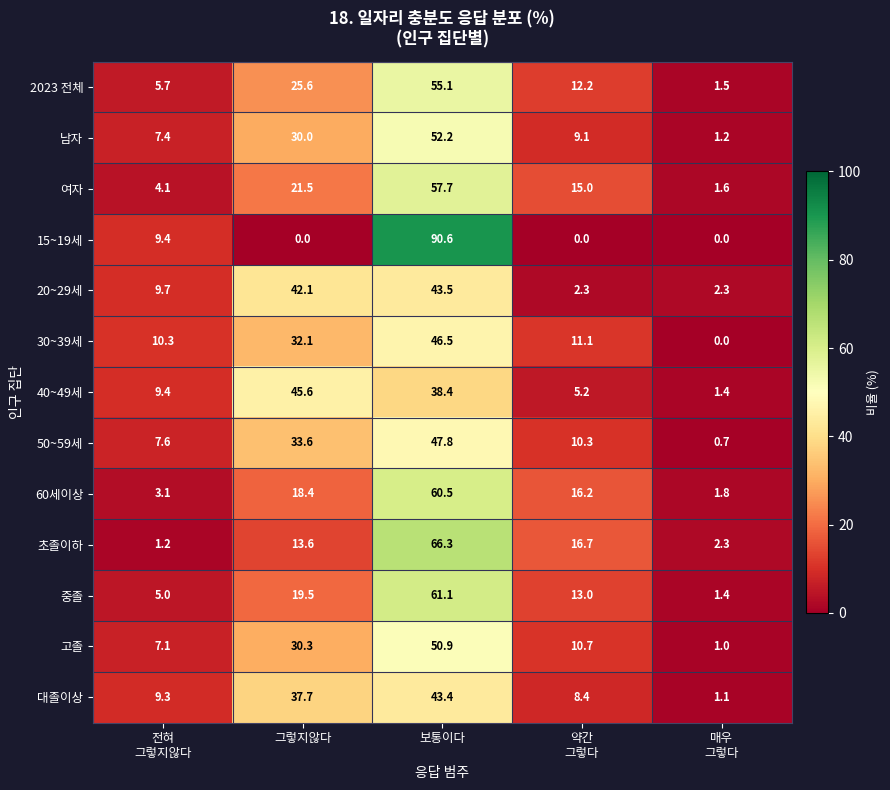

What is the spread (max minus min) of values at 그렇지않다?

45.6